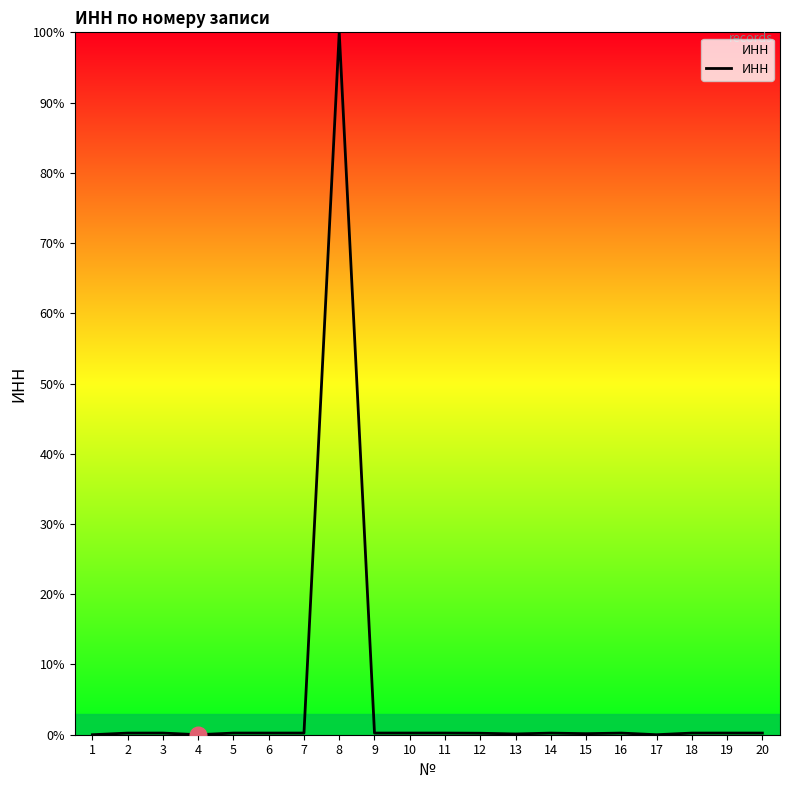

What is the difference between the values at 8 and 11?

99.8